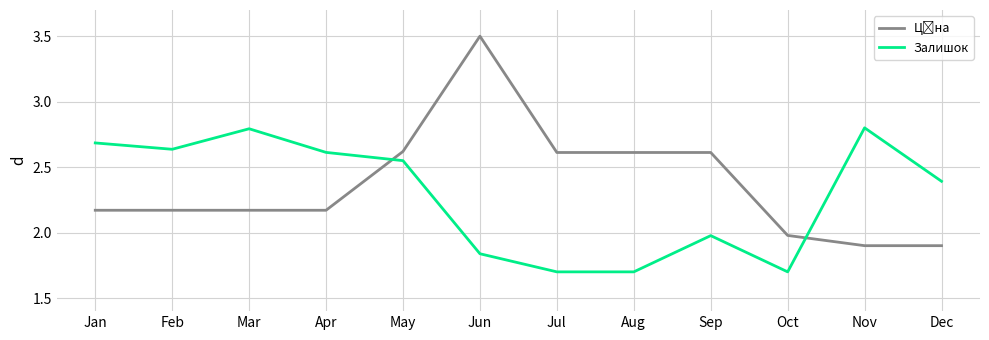

What is the difference between the maximum and minimum values in the Залишок series?

1.1